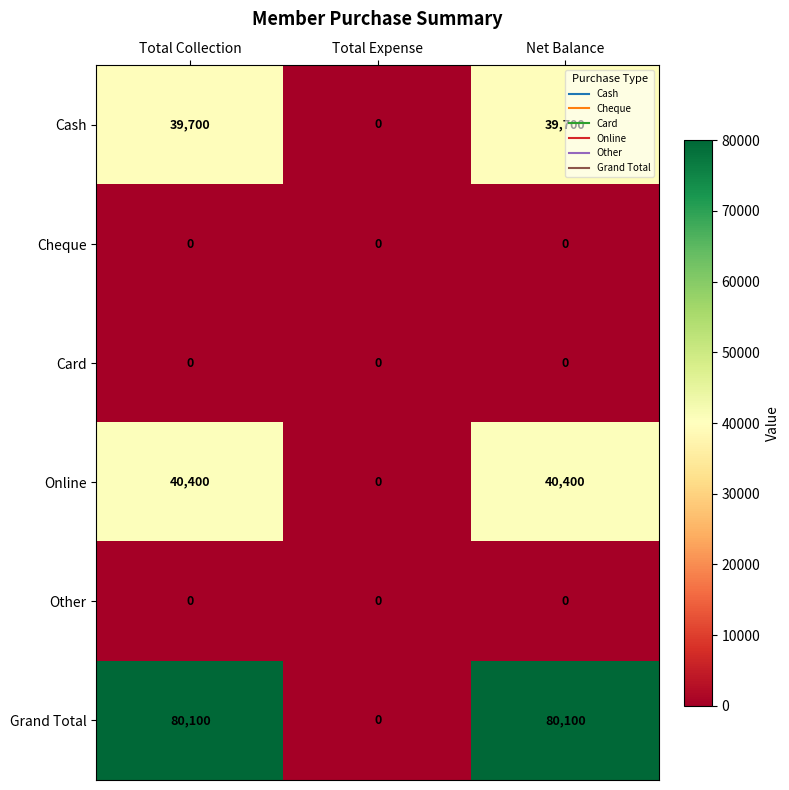

Count the number of data series in this chart.

6